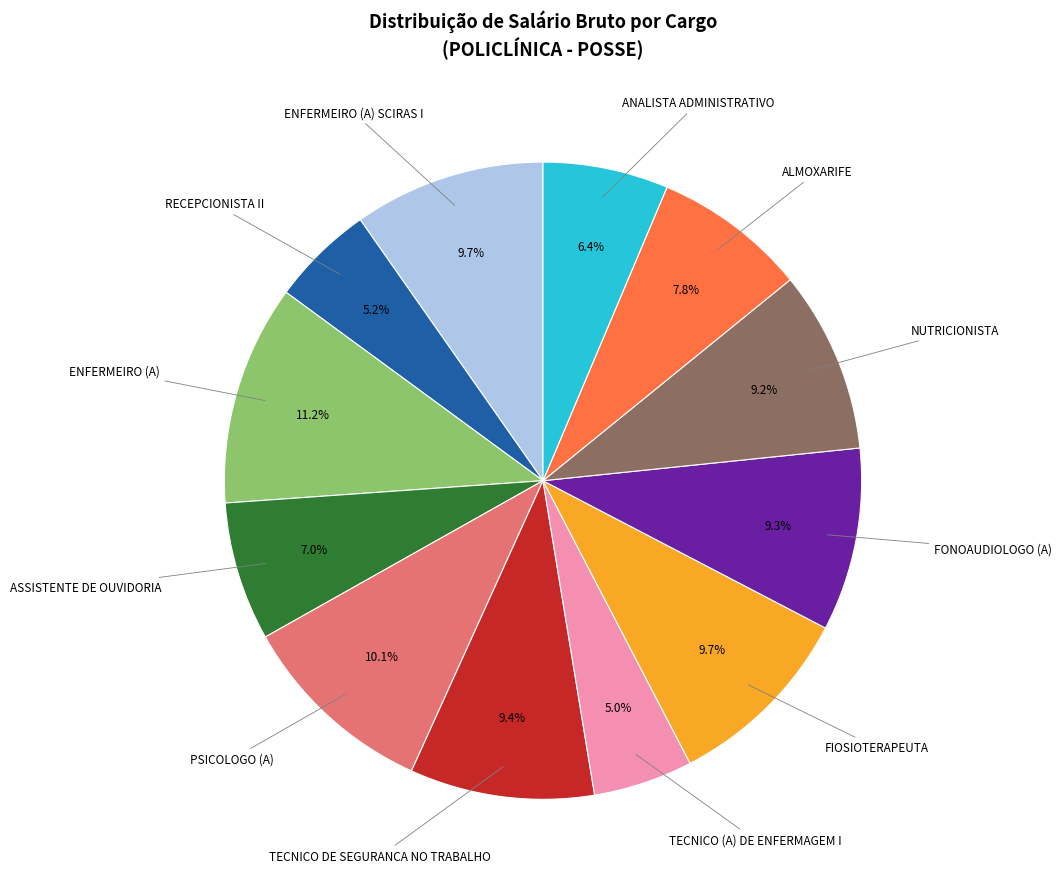

Is there any slice that represents more than half of the pie?

No